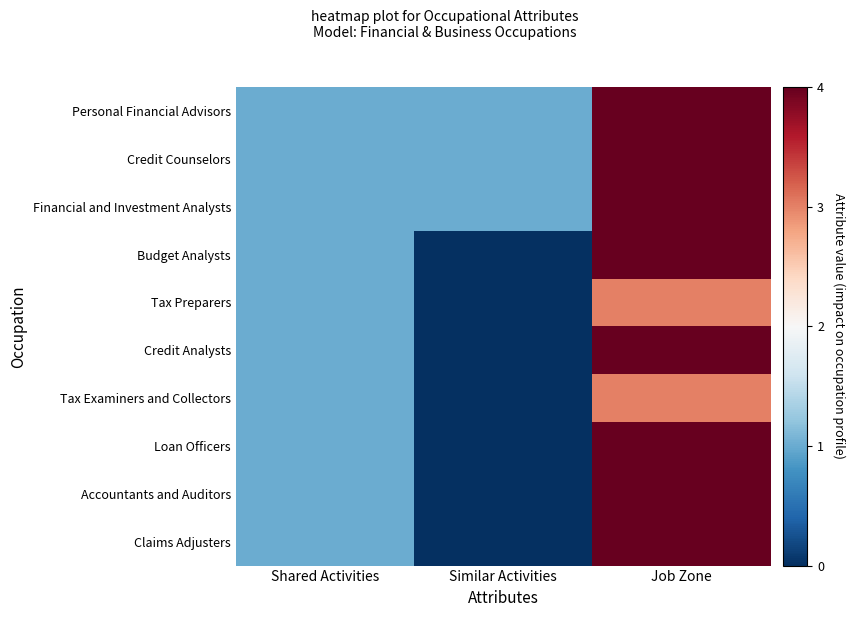

Rank the series at Shared Activities from highest to lowest value.

Personal Financial Advisors, Credit Counselors, Financial and Investment Analysts, Budget Analysts, Tax Preparers, Credit Analysts, Tax Examiners and Collectors, Loan Officers, Accountants and Auditors, Claims Adjusters